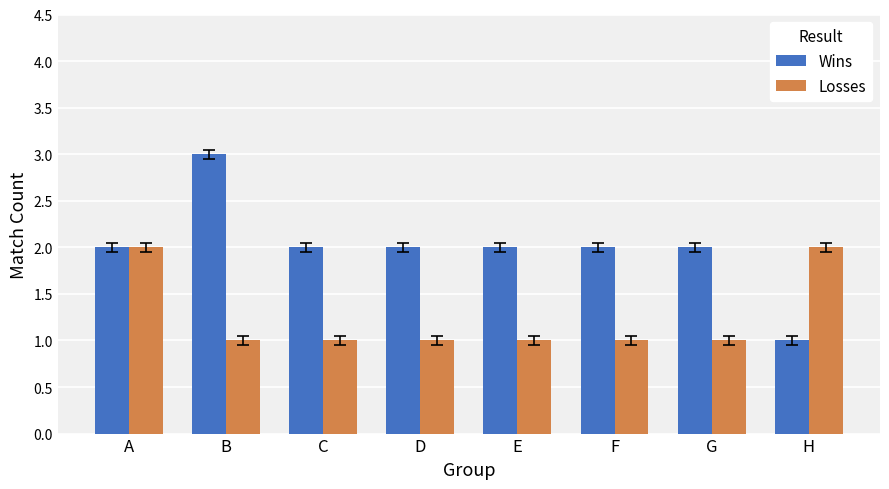

Count the number of data series in this chart.

2